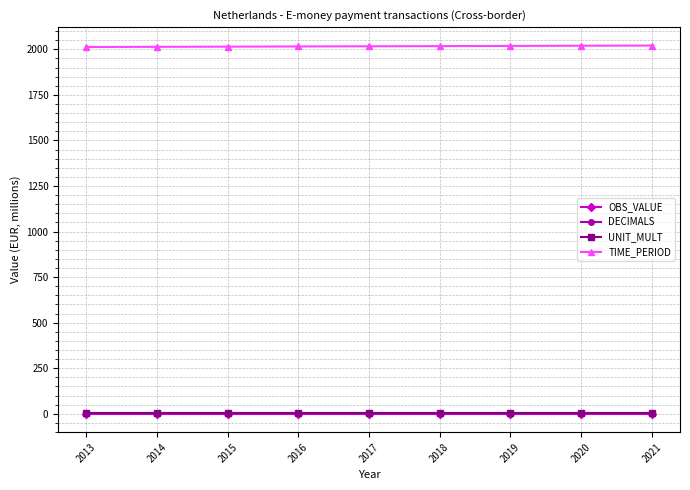

What is the average value of the DECIMALS series?

3